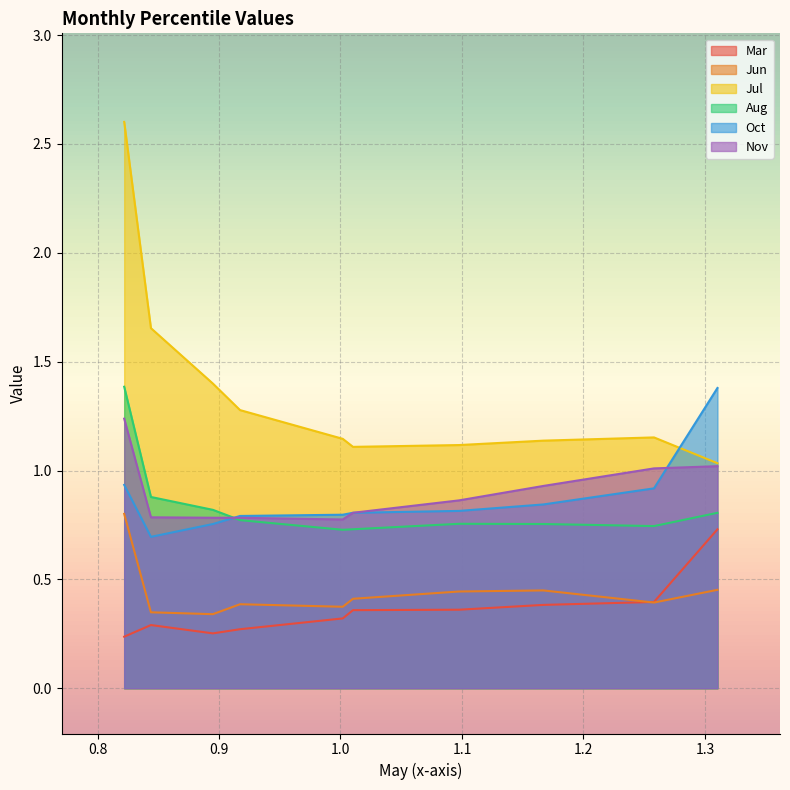

Count the Jun values in the range 0 to 1.

10